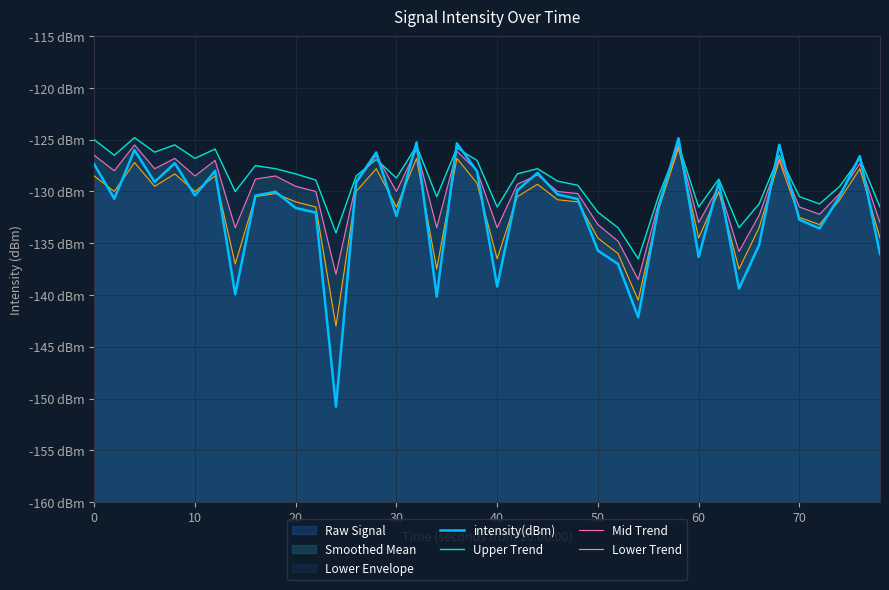

What is the difference between the maximum and second lowest values in the Lower Trend series?

14.7